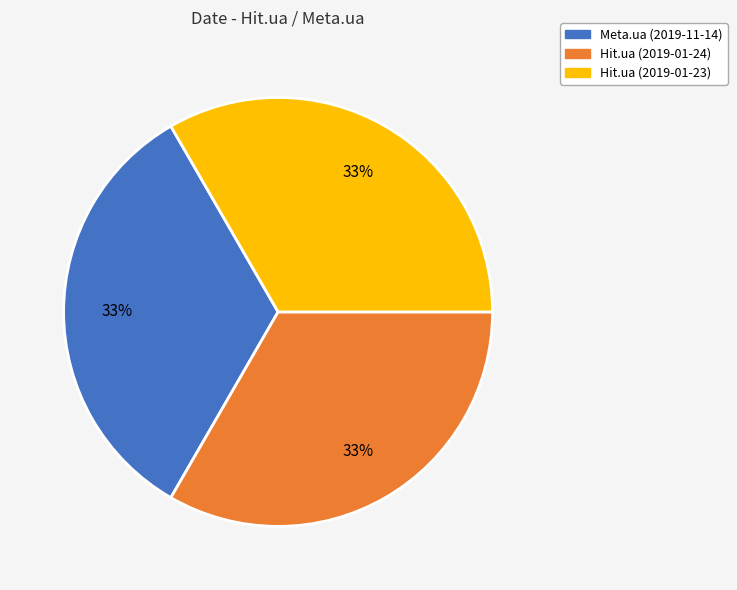

Combined, do Meta.ua (2019-11-14) and Hit.ua (2019-01-23) account for over 50%?

Yes